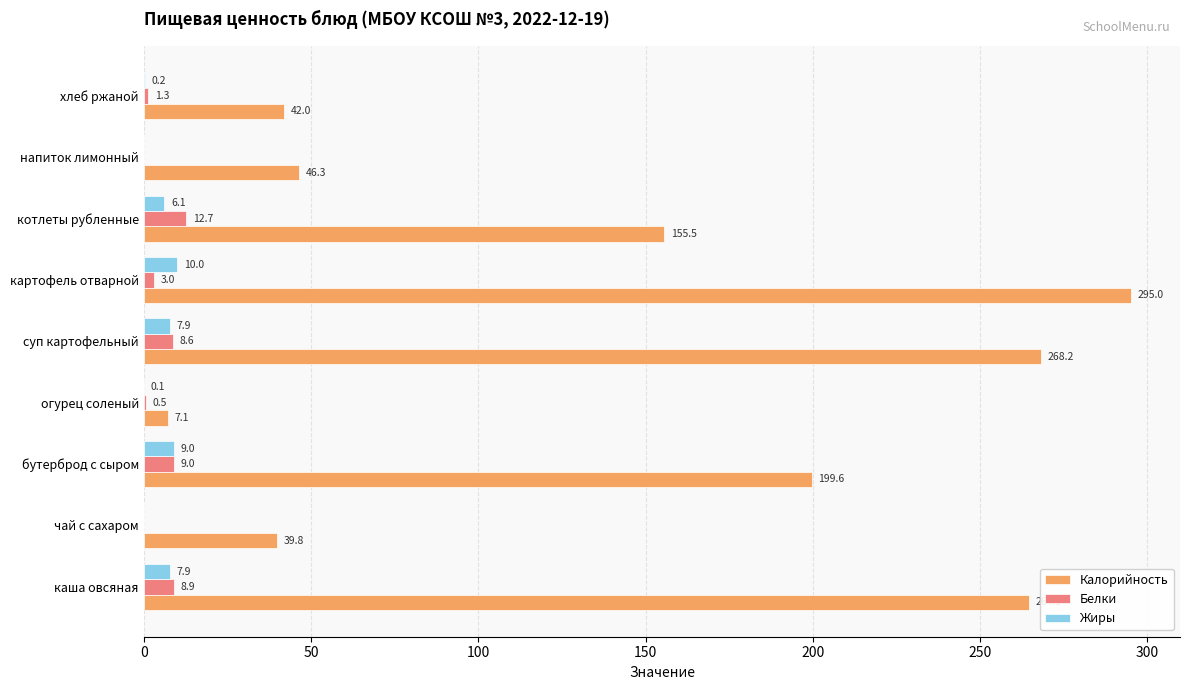

Which series has the largest total across all categories?

Калорийность